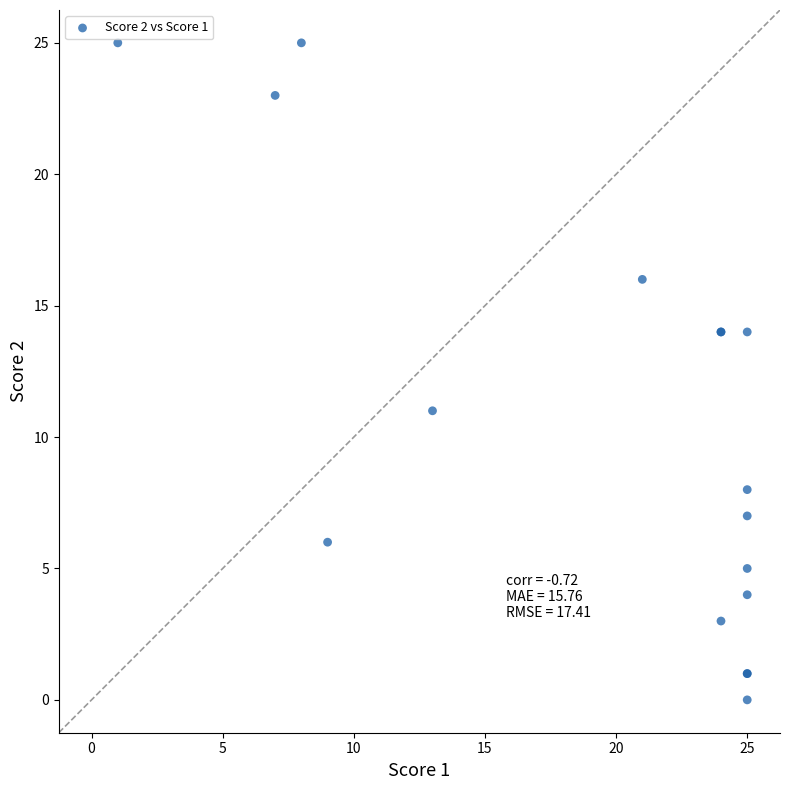

What Y value in the scatter plot is closest to 12?

11